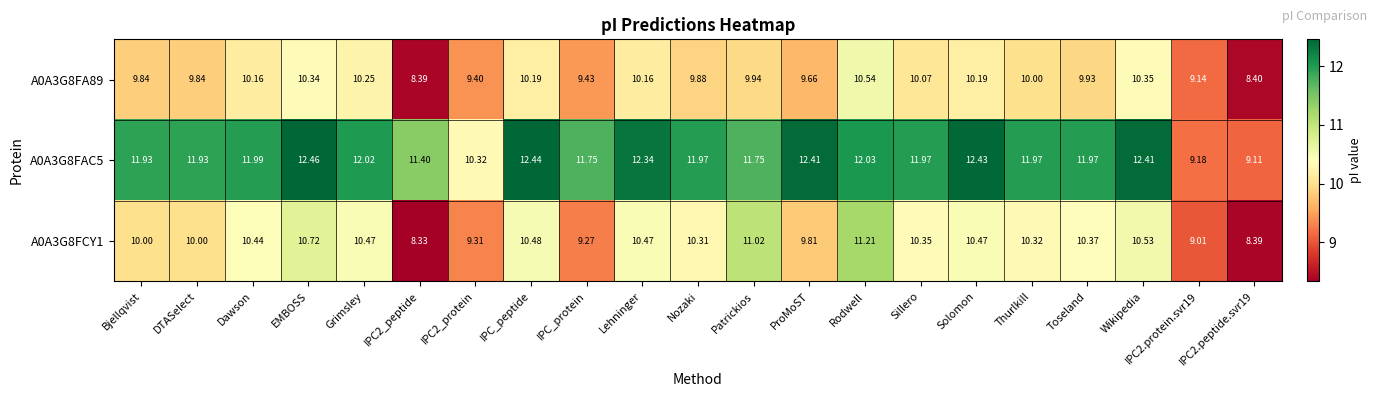

At which label does A0A3G8FAC5 first exceed 11?

Bjellqvist